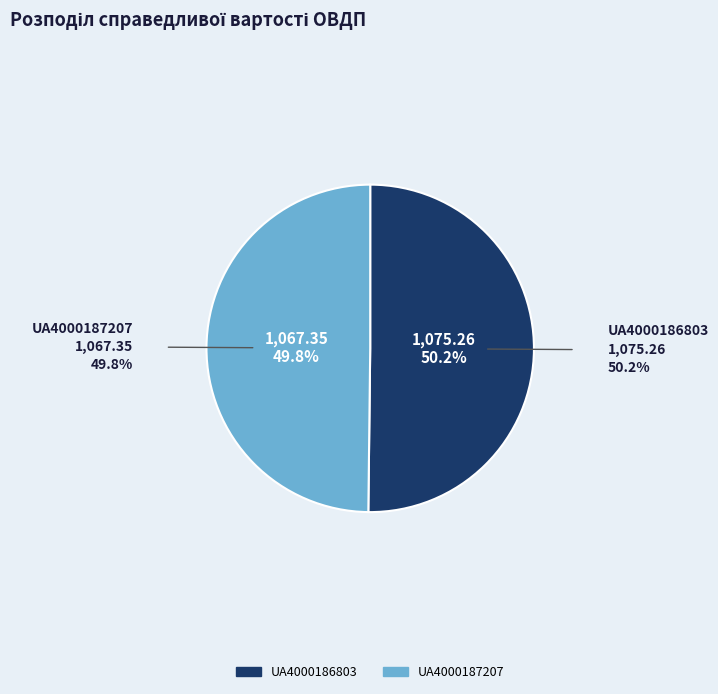

Is there a majority slice in this chart?

Yes